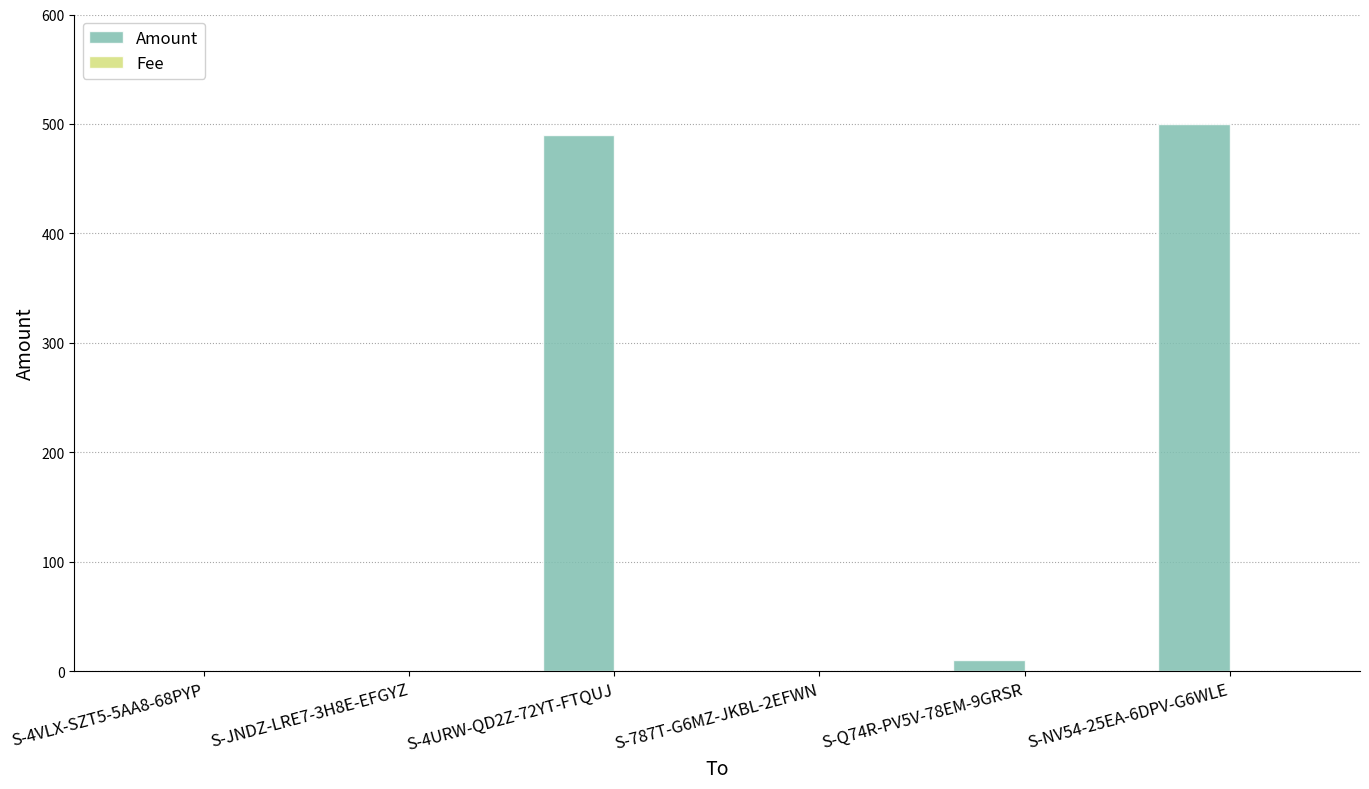

What is the sum of all Amount values?

1000.2